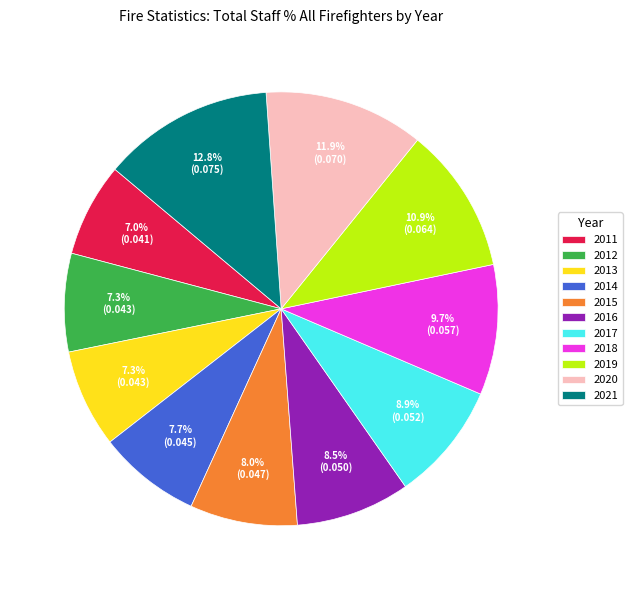

Count the number of slices in the pie.

11